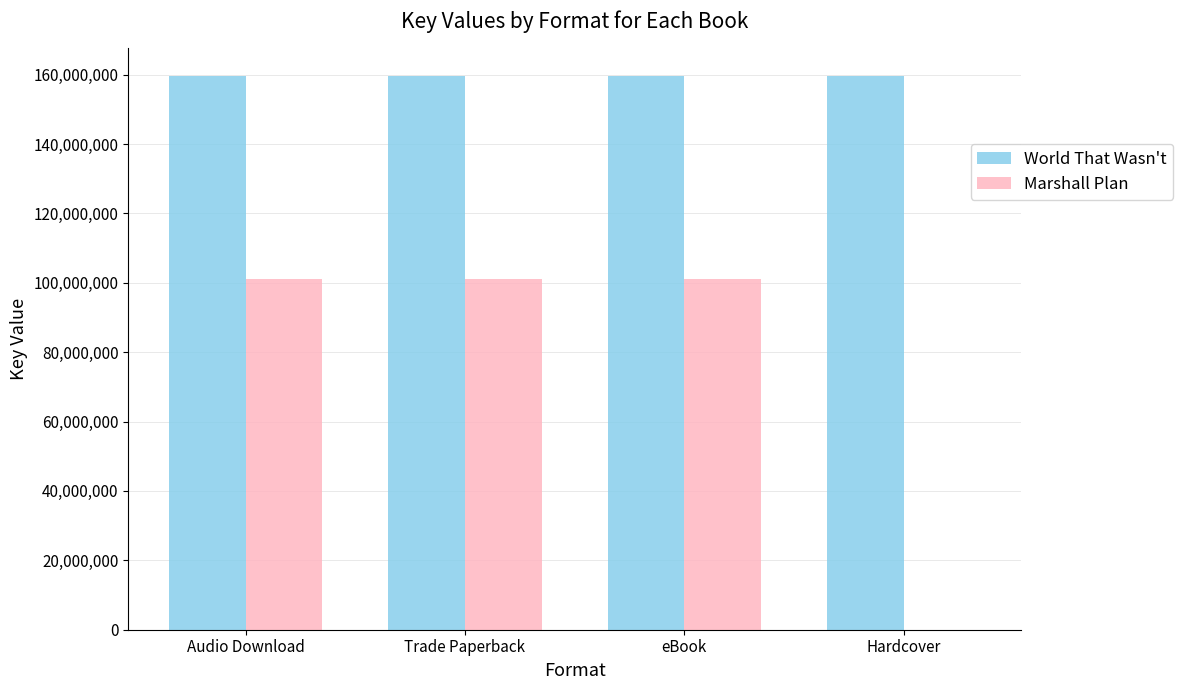

What is the total value across all series at Audio Download?

260711905